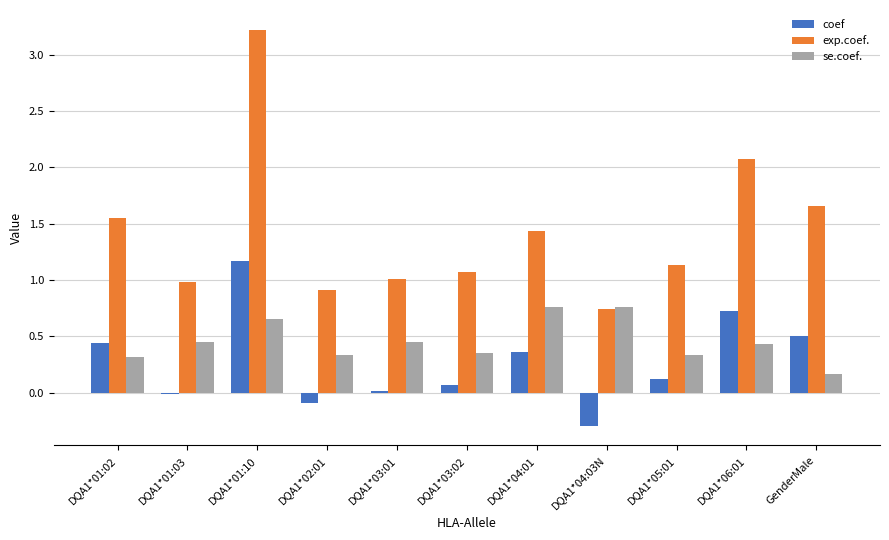

At which label does exp.coef. reach its peak?

DQA1*01:10